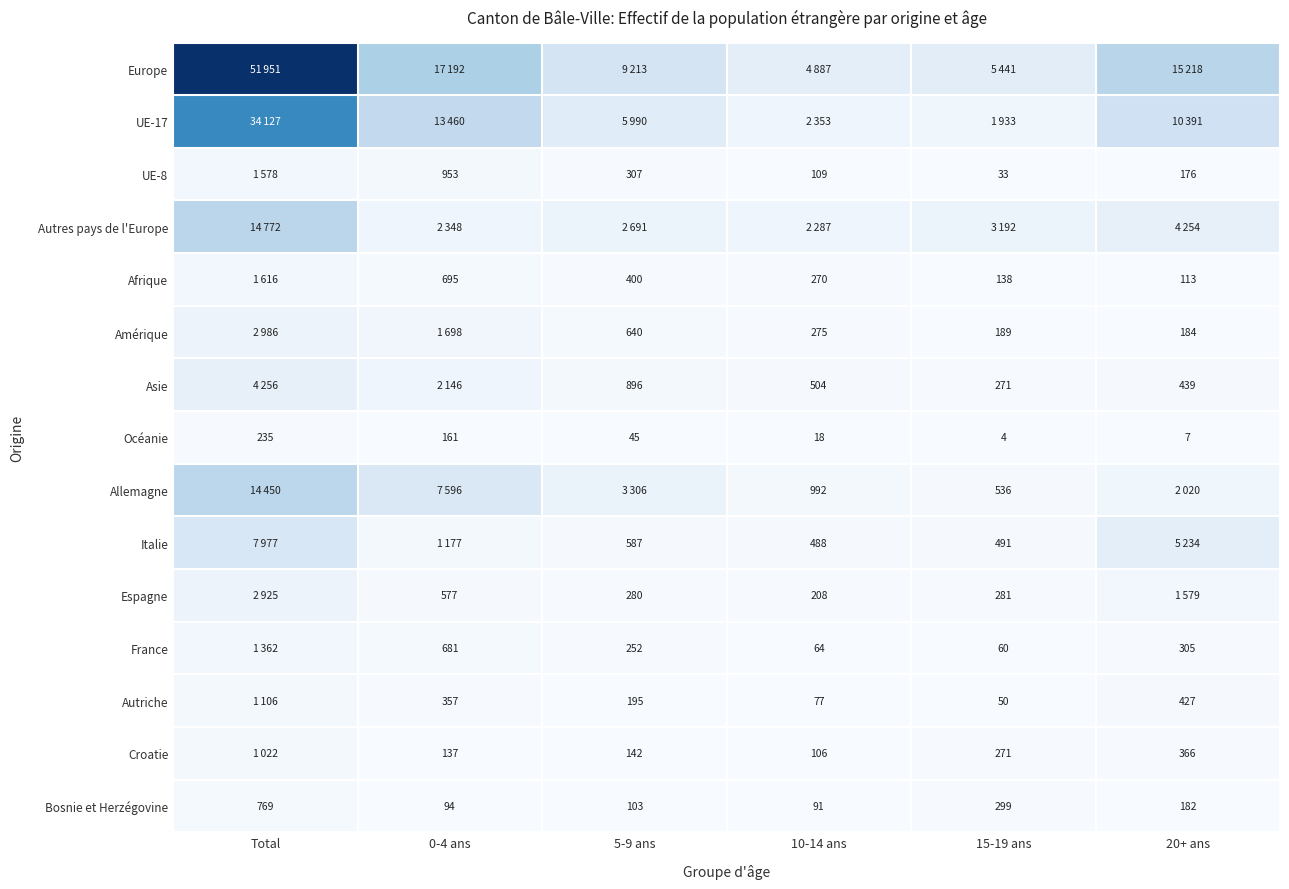

Is it true that Allemagne equals 536 at 15-19 ans?

True